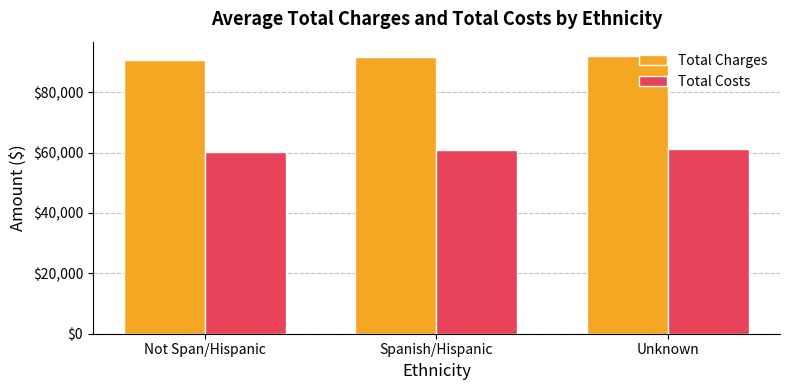

List the series in order of their overall mean, lowest first.

Total Costs, Total Charges